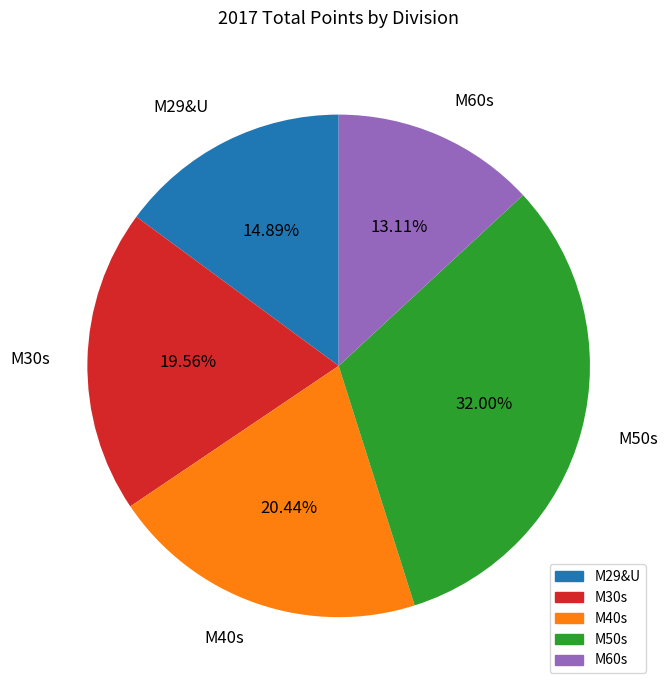

What is the smallest slice in the pie chart?

M60s